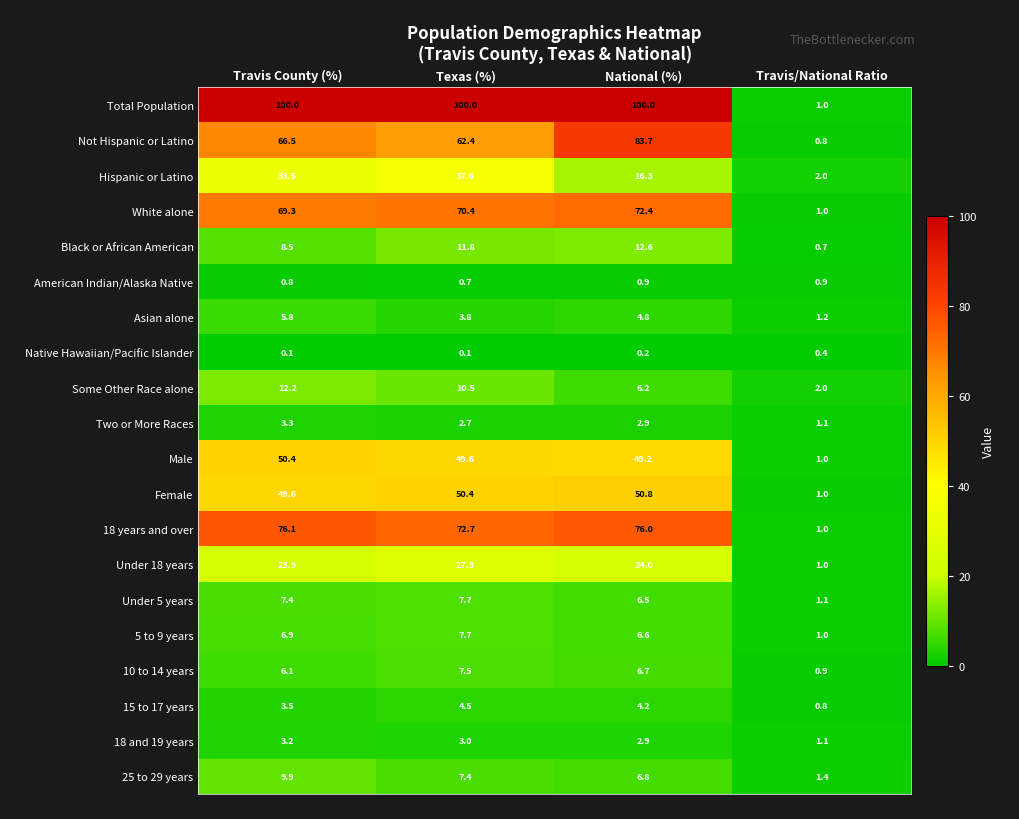

At which label does Some Other Race alone reach its peak?

Travis County (%)